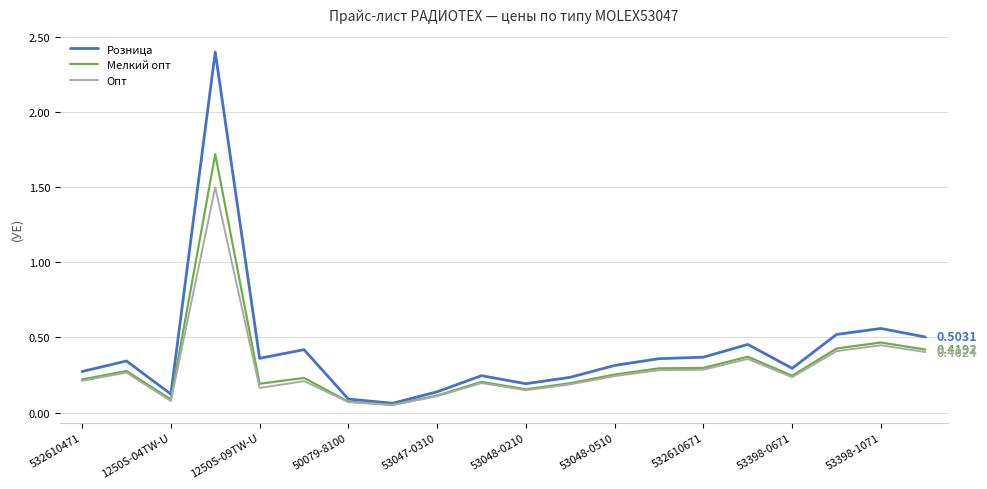

Which series has the largest range (max minus min)?

Розница